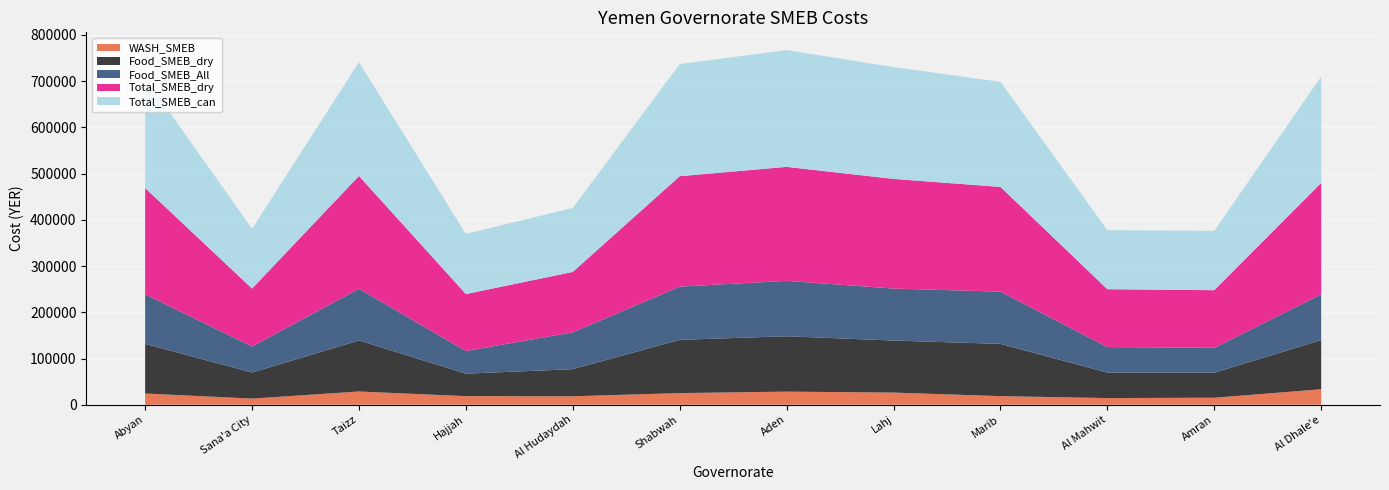

Reading left to right, list all the values displayed in this chart.

WASH_SMEB: Abyan=24322.5	Sana'a City=13338.5	Taizz=28688.5	Hajjah=18575.5	Al Hudaydah=18288.0	Shabwah=25239.0	Aden=28376.5	Lahj=26322.5	Marib=18626.0	Al Mahwit=14425.5	Amran=15212.5	Al Dhale'e=33514.0
Food_SMEB_dry: Abyan=107250.0	Sana'a City=56325.0	Taizz=110347.0	Hajjah=48685.0	Al Hudaydah=58700.0	Shabwah=115167.0	Aden=119800.0	Lahj=112496.0	Marib=113015.5	Al Mahwit=55207.5	Amran=53975.0	Al Dhale'e=106270.0
Food_SMEB_All: Abyan=107250.0	Sana'a City=56325.0	Taizz=111894.0	Hajjah=48970.0	Al Hudaydah=79718.0	Shabwah=115167.0	Aden=119800.0	Lahj=112496.0	Marib=113015.5	Al Mahwit=55207.5	Amran=53975.0	Al Dhale'e=99110.0
Total_SMEB_dry: Abyan=229951.5	Sana'a City=125315.0	Taizz=244019.0	Hajjah=123217.5	Al Hudaydah=130615.0	Shabwah=238785.0	Aden=246612.0	Lahj=237197.5	Marib=226536.0	Al Mahwit=125090.0	Amran=124644.5	Al Dhale'e=241050.5
Total_SMEB_can: Abyan=238751.5	Sana'a City=129490.0	Taizz=246019.0	Hajjah=130017.5	Al Hudaydah=138445.0	Shabwah=242585.0	Aden=252612.0	Lahj=241897.5	Marib=227336.0	Al Mahwit=127707.5	Amran=128344.5	Al Dhale'e=230043.0